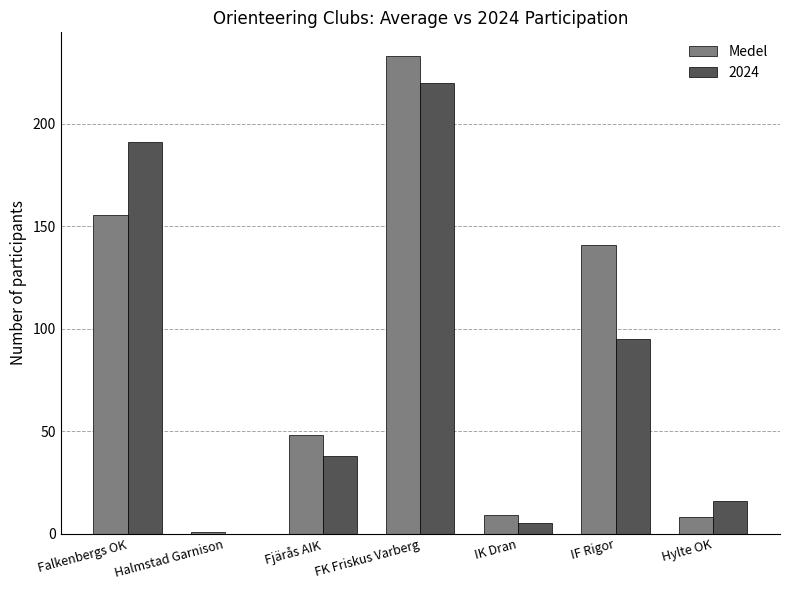

Where is 2024 nearest to the value 110?

IF Rigor